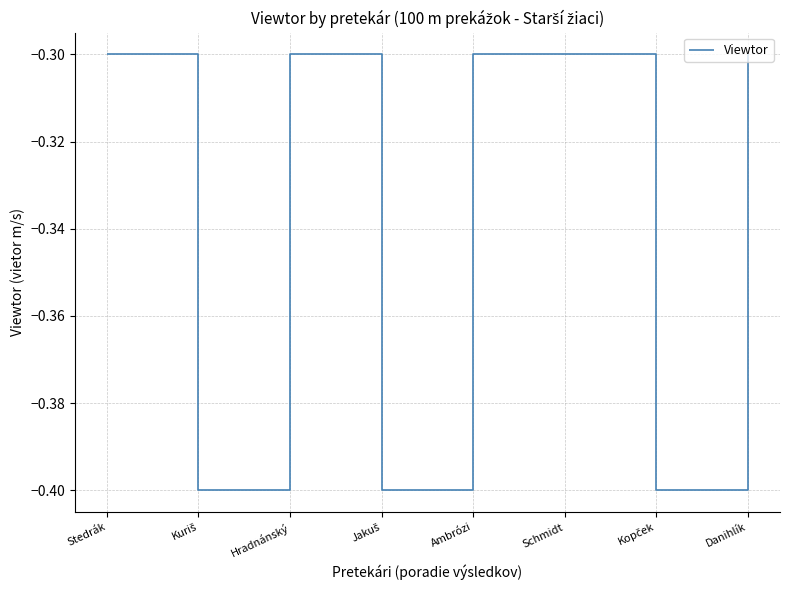

True or false: there are more than 0 points higher than both neighbors.

True